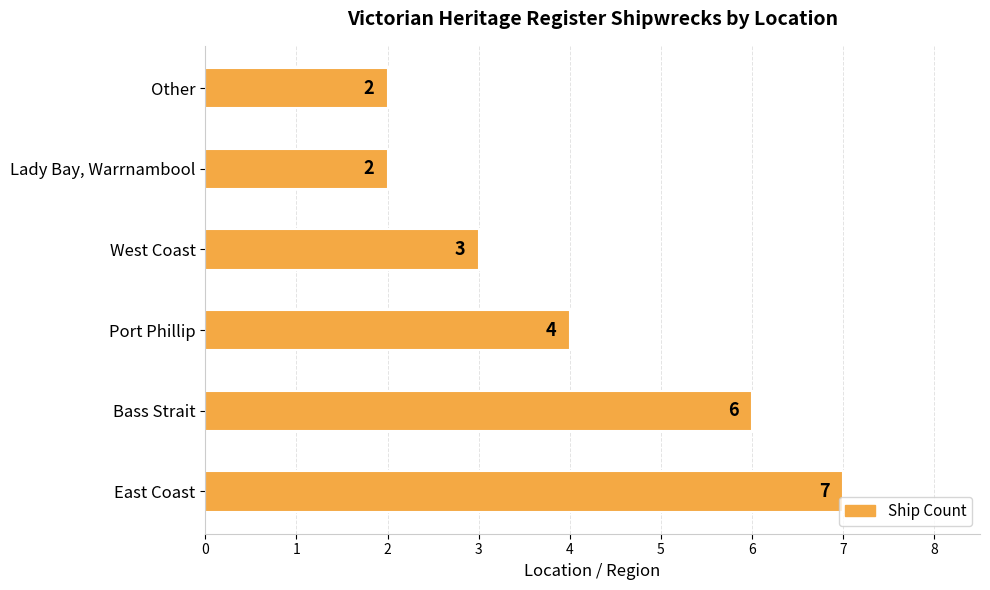

Where is the data nearest to the value 4?

Port Phillip